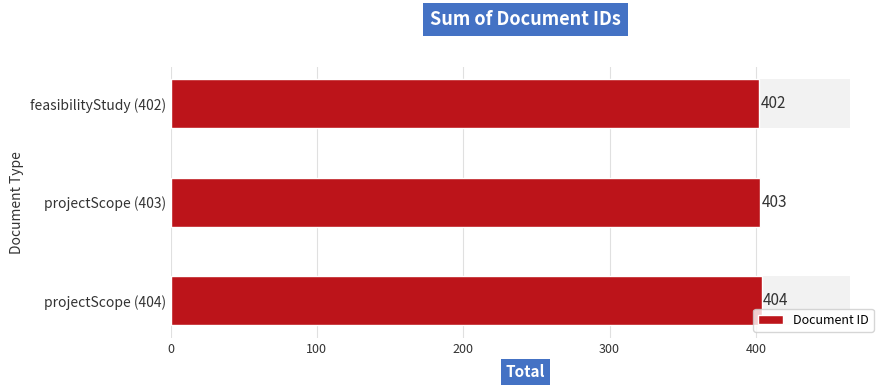

What is the difference between the maximum and minimum values?

2